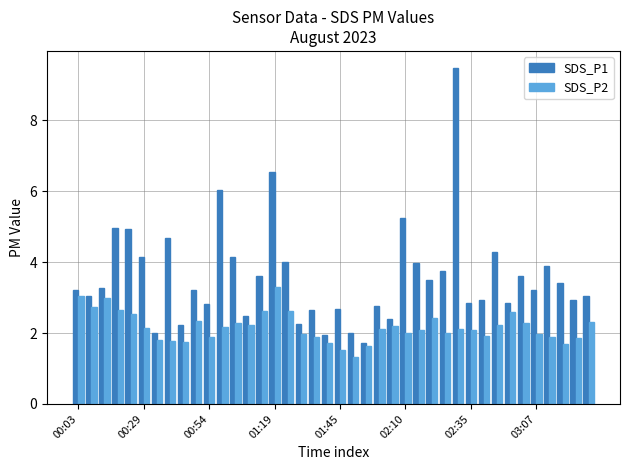

Are the bars horizontal?

No